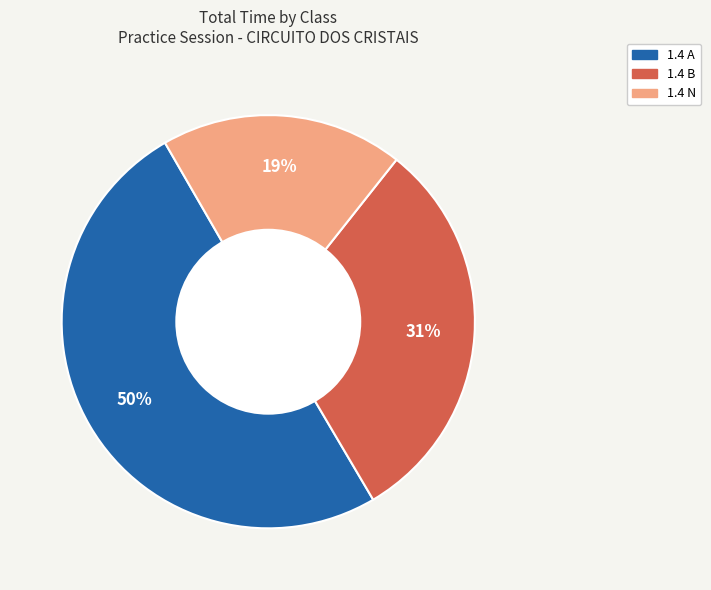

To the nearest percent, what is the difference between the largest and smallest slice percentages?

31%